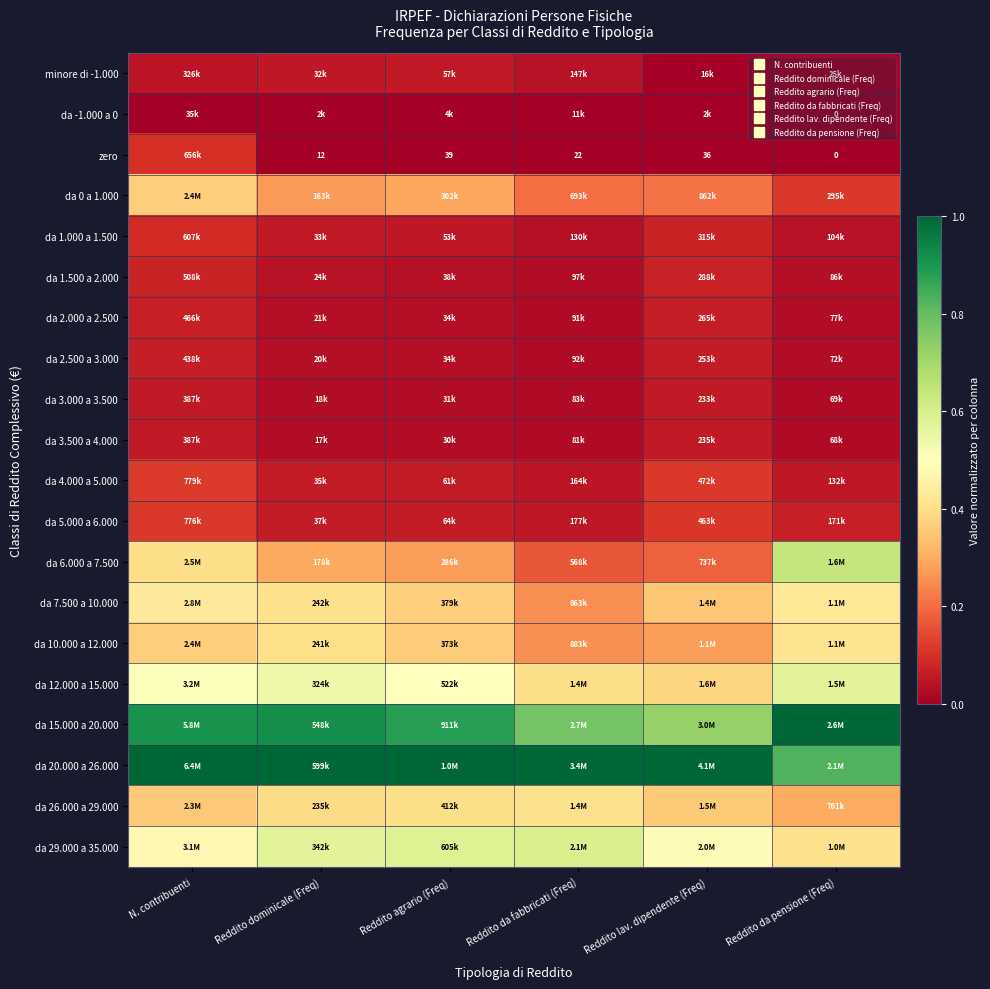

Is it true that da 2.000 a 2.500 equals 0.0 at Reddito agrario (Freq)?

False